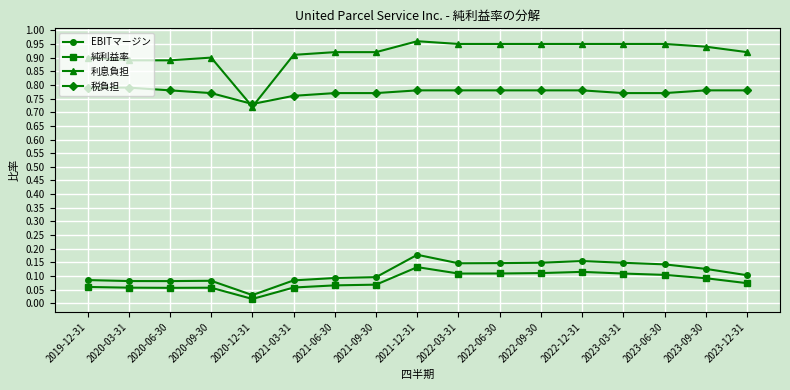

Where is EBITマージン nearest to the value 0?

2020-12-31